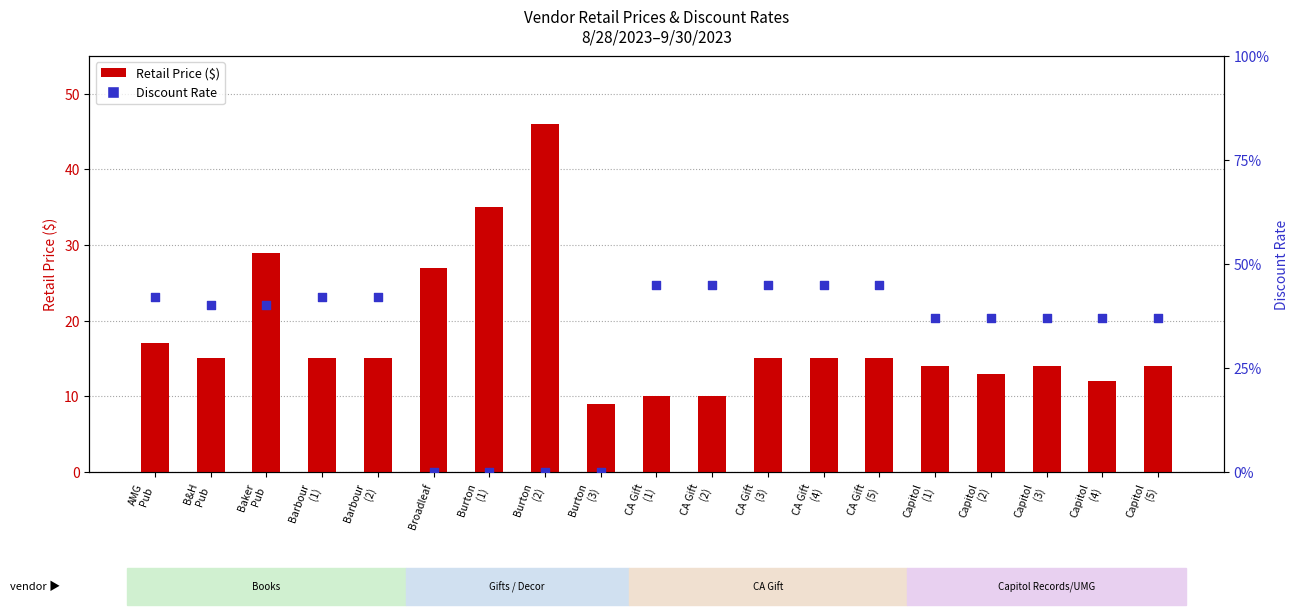

What is the total value across all series at B&H
Pub?

15.4